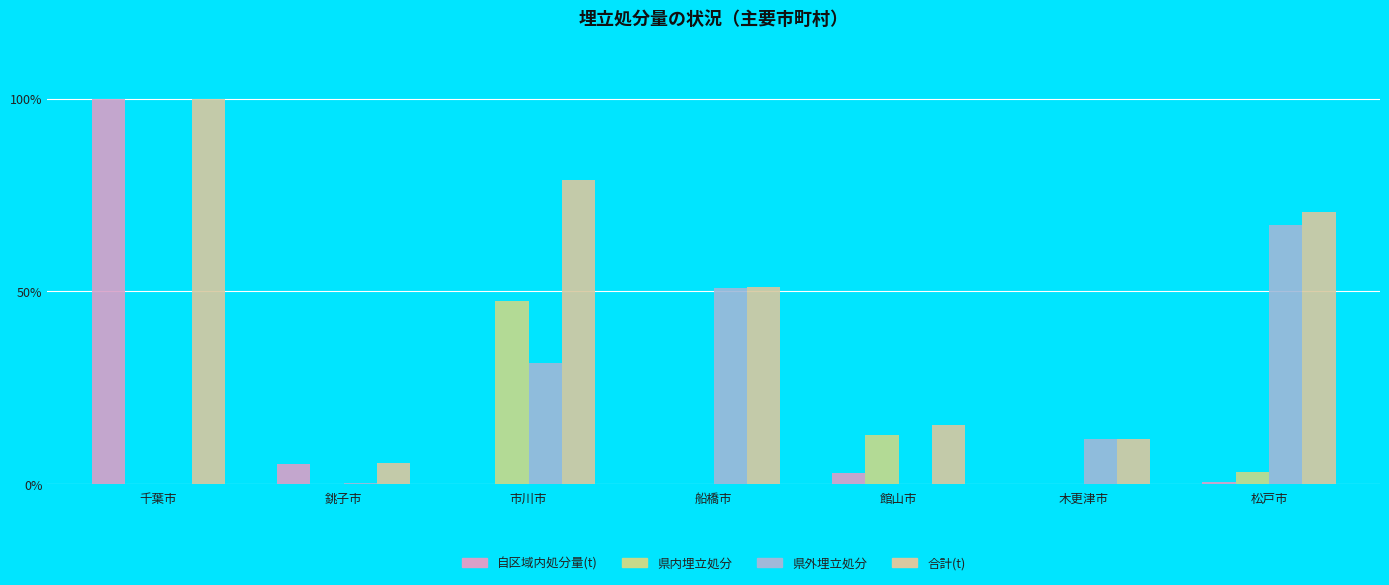

Which series has the largest range (max minus min)?

自区域内処分量(t)